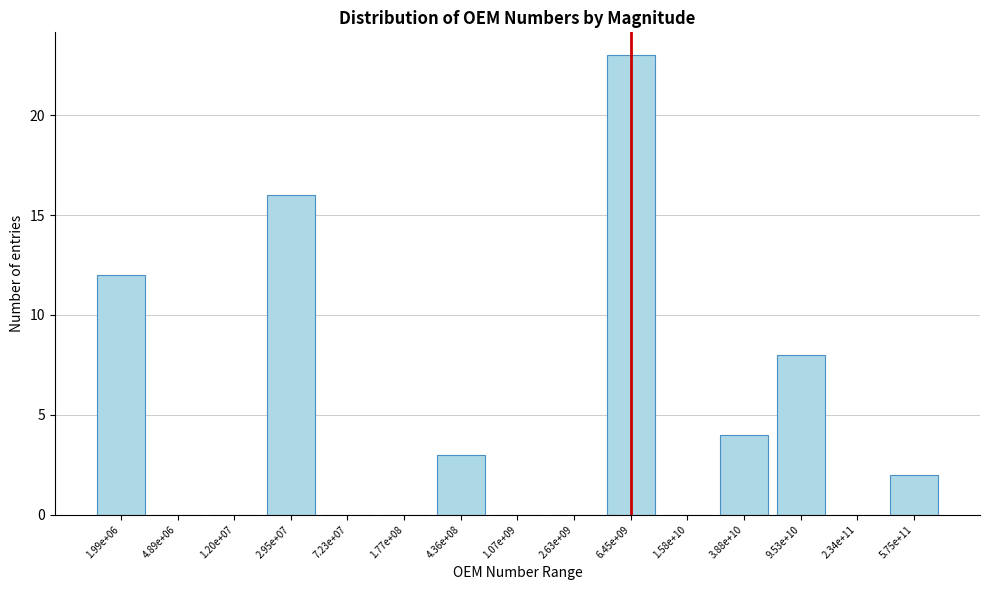

Reading left to right, list all the values displayed in this chart.

1.99e+06=12	4.89e+06=0	1.20e+07=0	2.95e+07=16	7.23e+07=0	1.77e+08=0	4.36e+08=3	1.07e+09=0	2.63e+09=0	6.45e+09=23	1.58e+10=0	3.88e+10=4	9.53e+10=8	2.34e+11=0	5.75e+11=2